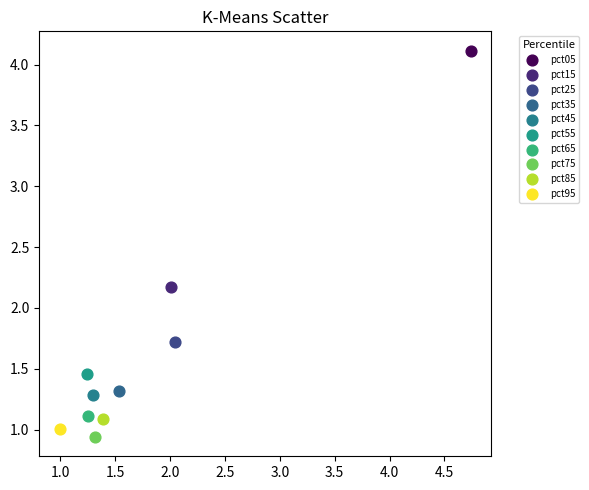

Which series reaches the minimum Y coordinate?

pct75